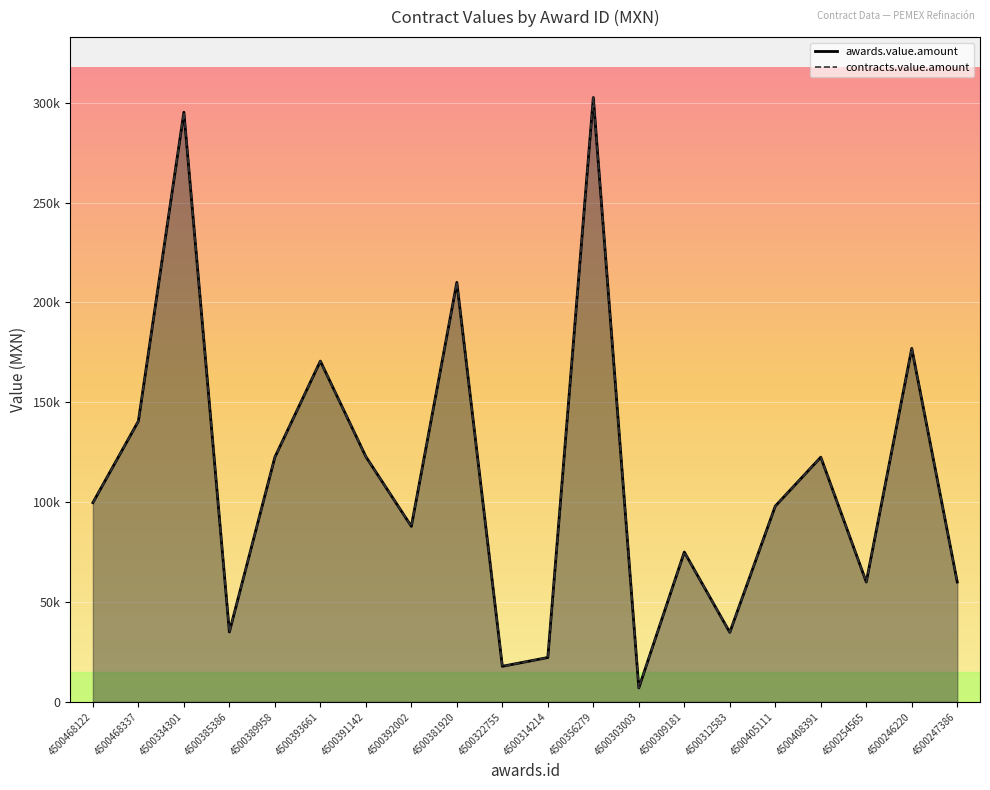

Which category has the lowest value in the awards.value.amount series?

4500303003